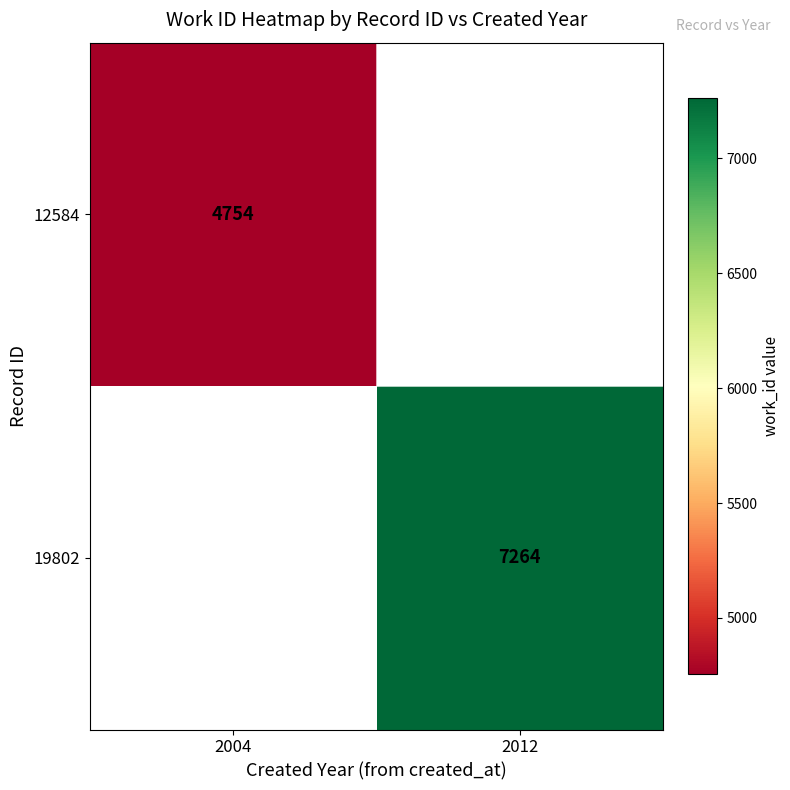

The 19802 series shows 3046.4 at 2012. True or false?

False